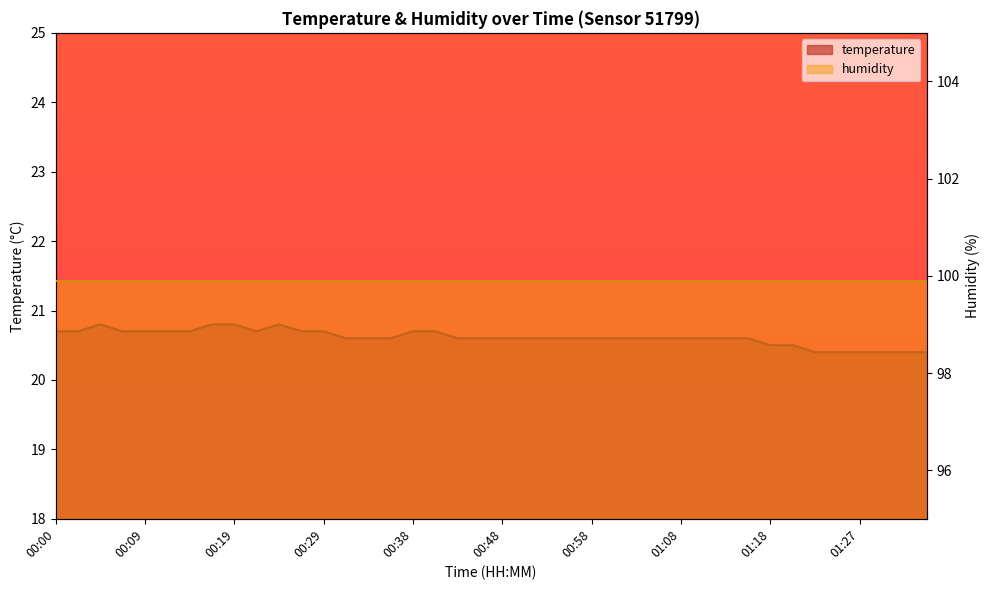

Reading left to right, extract all data points from this chart.

20.7	20.7	20.8	20.7	20.7	20.7	20.7	20.8	20.8	20.7	20.8	20.7	20.7	20.6	20.6	20.6	20.7	20.7	20.6	20.6	20.6	20.6	20.6	20.6	20.6	20.6	20.6	20.6	20.6	20.6	20.6	20.6	20.5	20.5	20.4	20.4	20.4	20.4	20.4	20.4